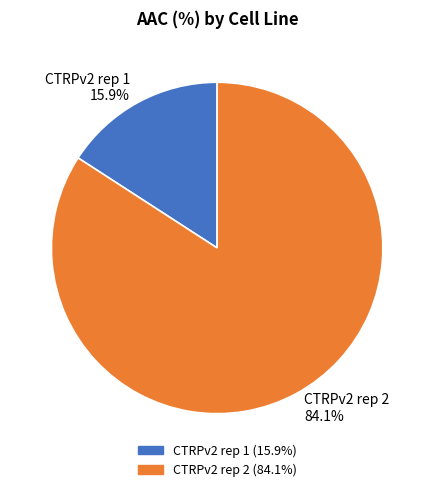

True or false: CTRPv2 rep 2 accounts for 84% of the total.

True